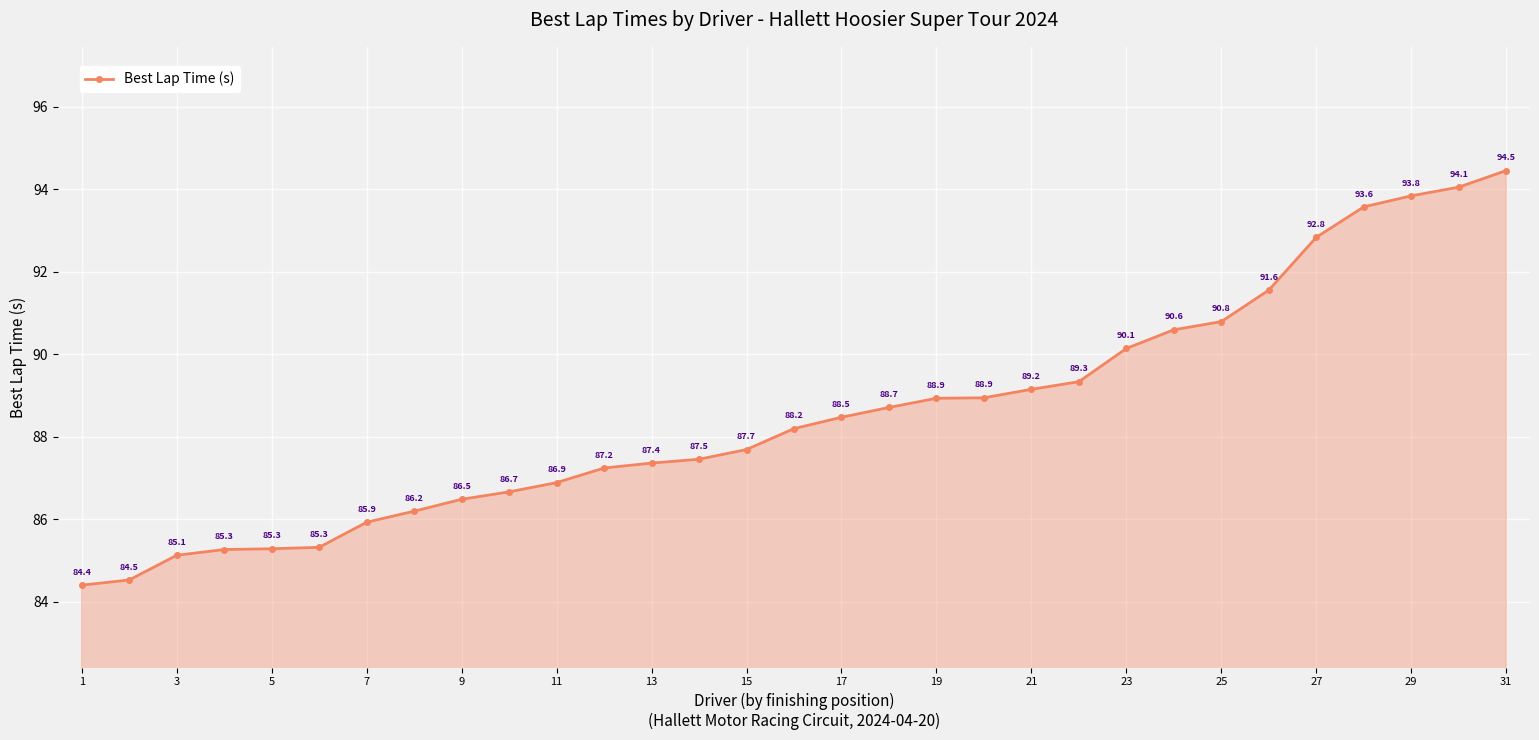

What is the average value?

88.6